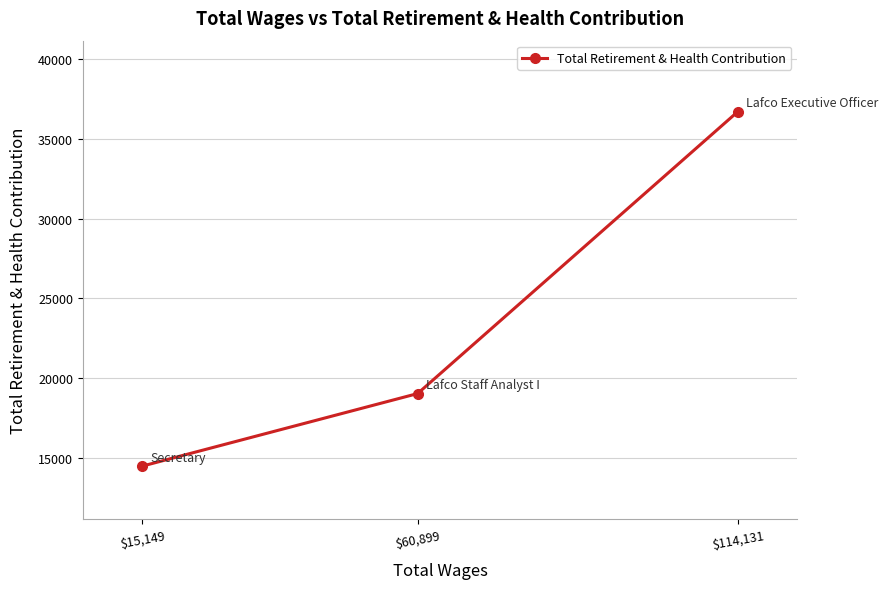

Count the number of values greater than 19044.

1